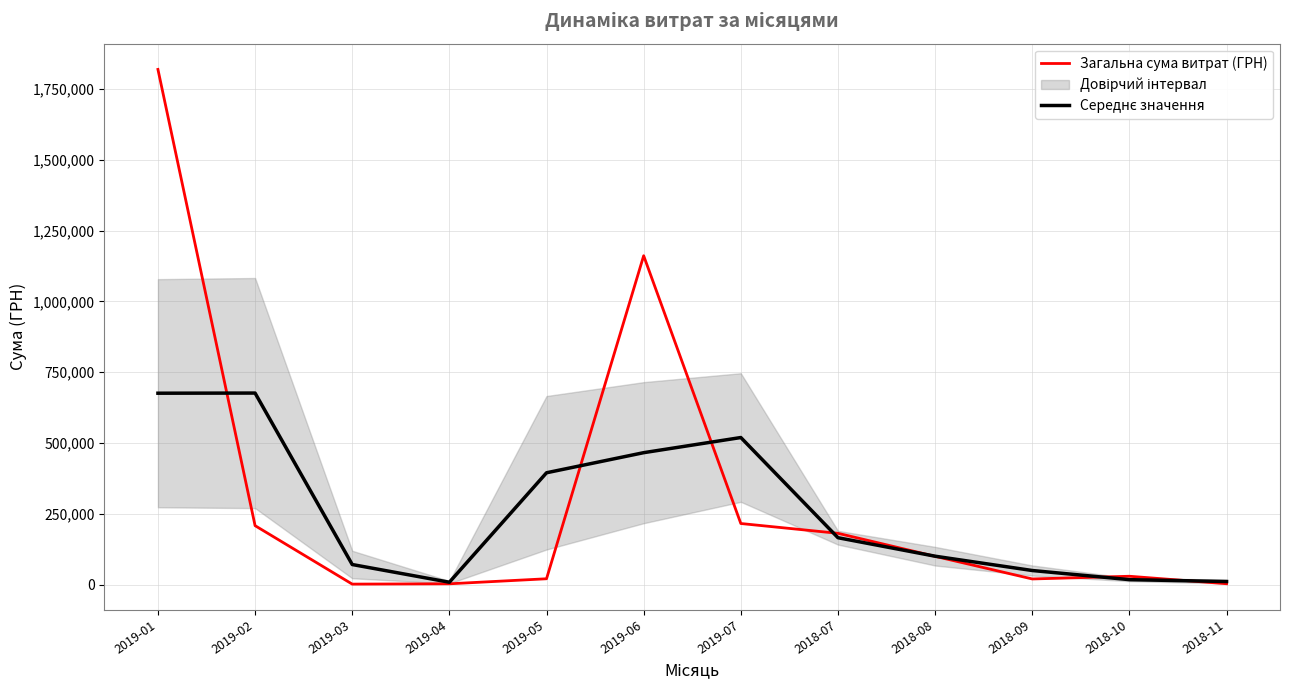

Between 2019-04 and 2019-06, which series saw the biggest shift?

Загальна сума витрат (ГРН)